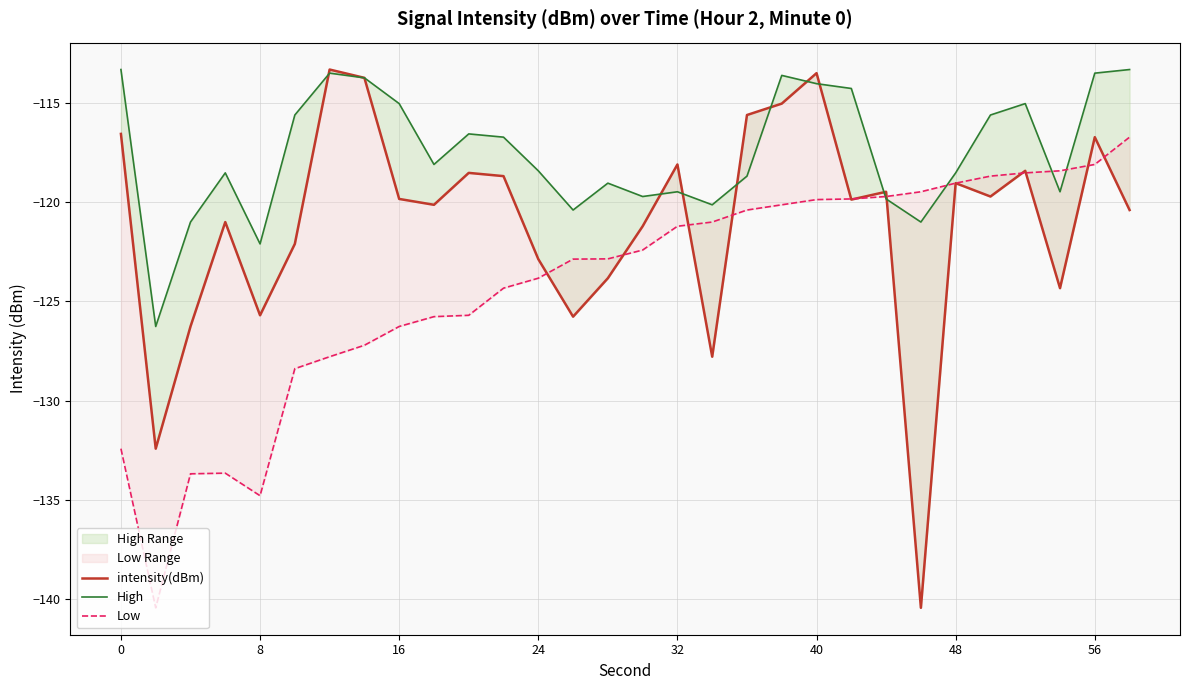

What is the value of the intensity(dBm) point at the 22nd from the left?

-119.9